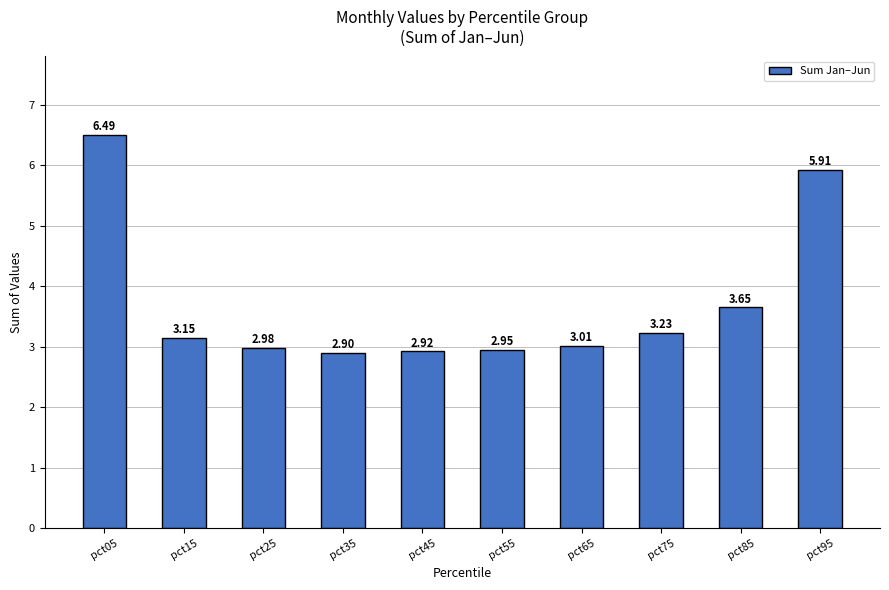

Does the chart contain any negative values?

No